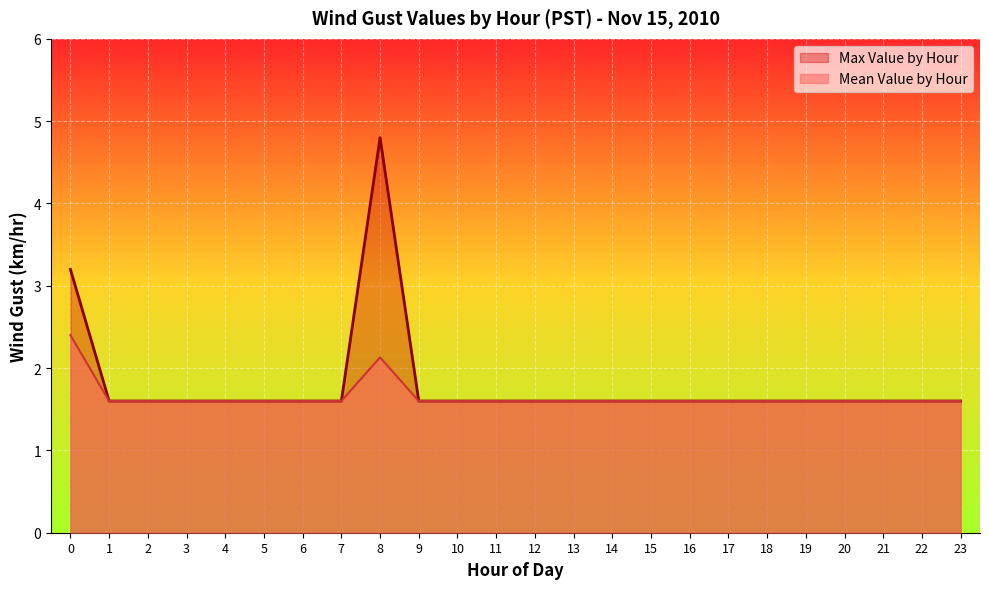

What is the greatest value displayed?

4.8